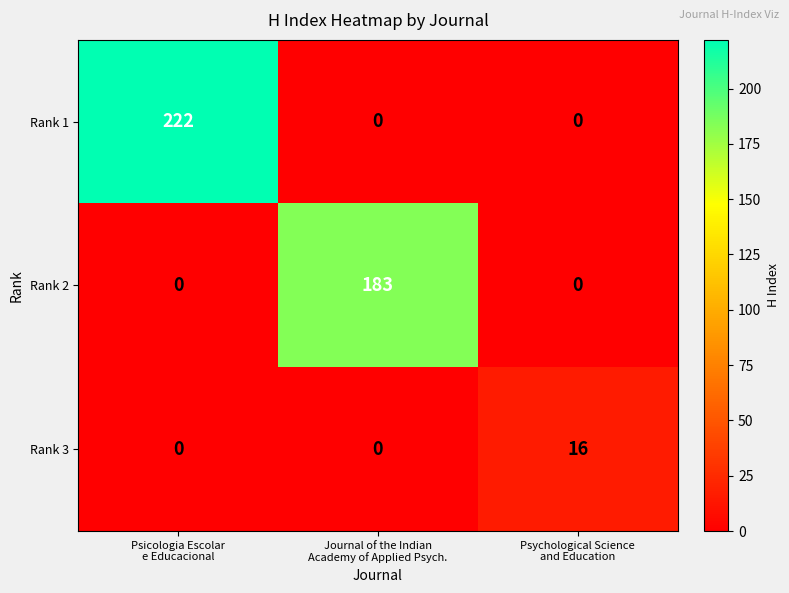

Count the number of categories in the chart.

3